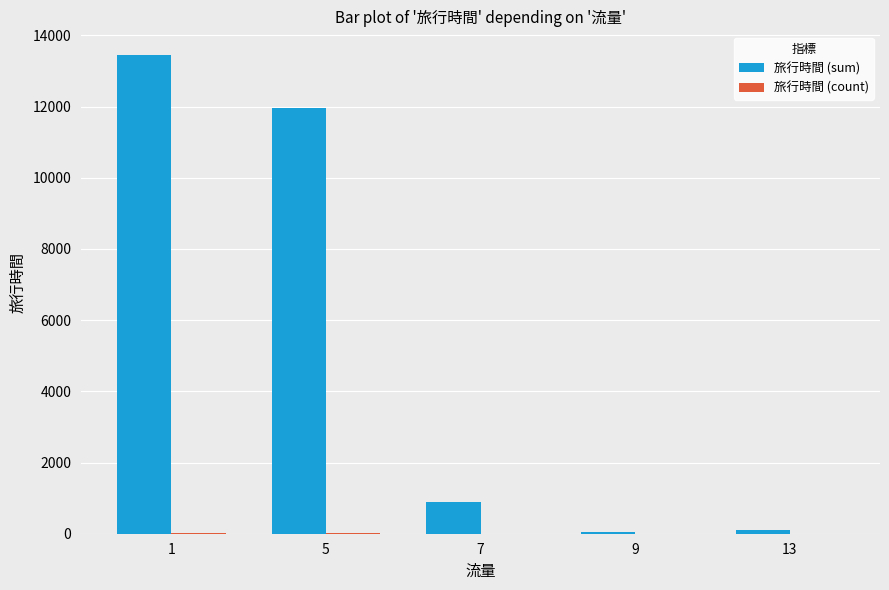

What is the difference between the 旅行時間 (sum) values at 13 and 5?

11849